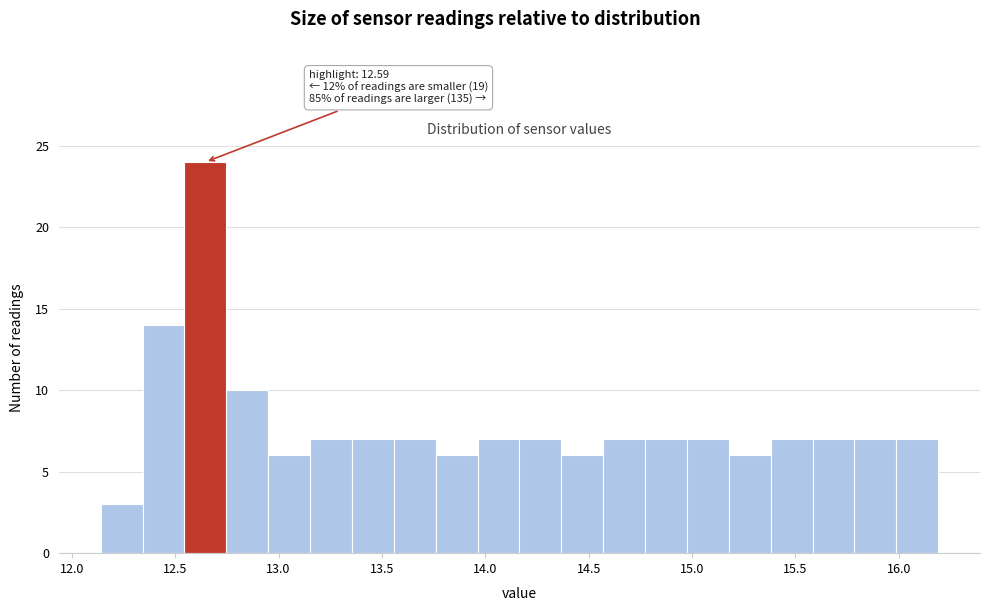

Which range on the x-axis has the tallest bar?

12.55 to 12.75